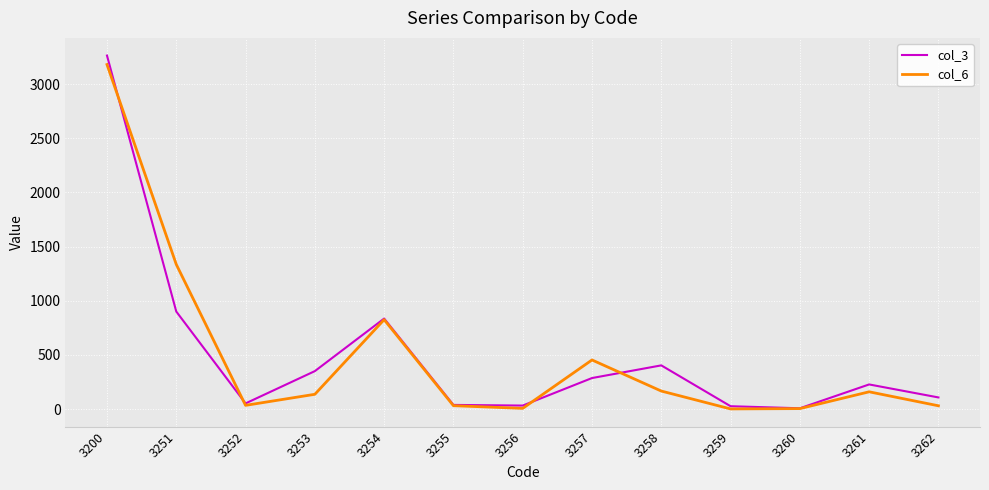

What is the difference between the maximum and second lowest values in the col_3 series?

3237